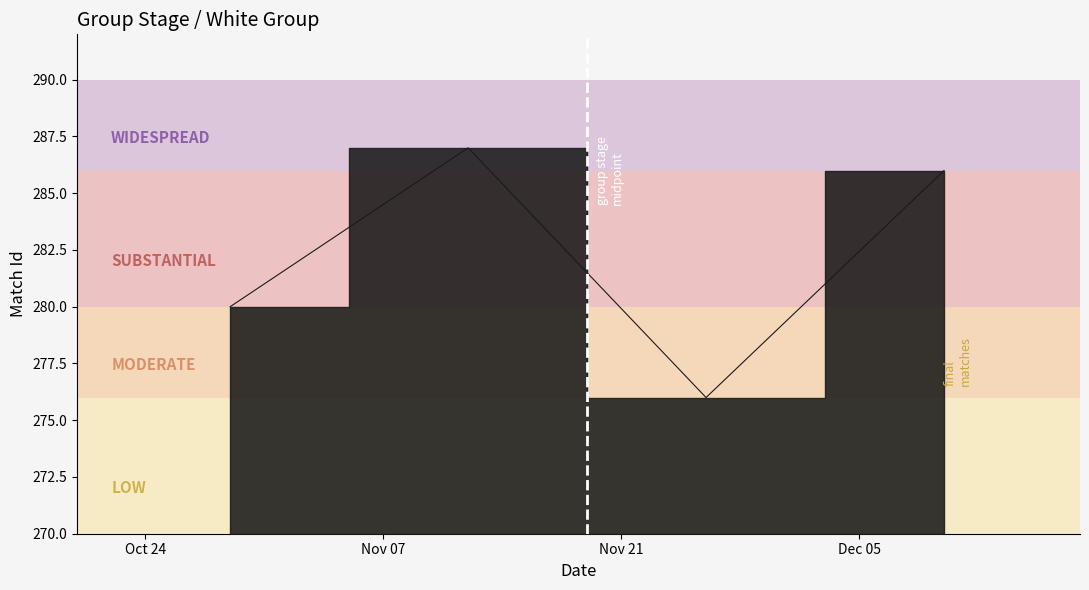

Rank the categories by value from lowest to highest.

13:00 (2017-11-26), 10:30 (2017-10-29), 10:30 (2017-12-10), 13:00 (2017-11-12)